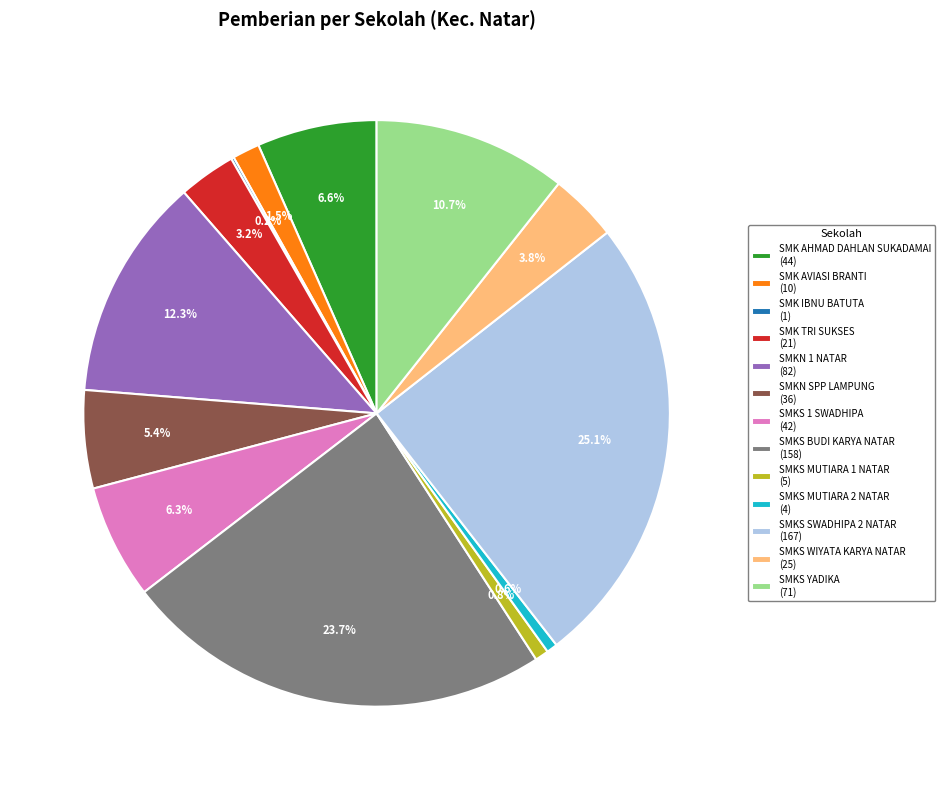

True or false: SMKS SWADHIPA 2 NATAR accounts for 34% of the total.

False